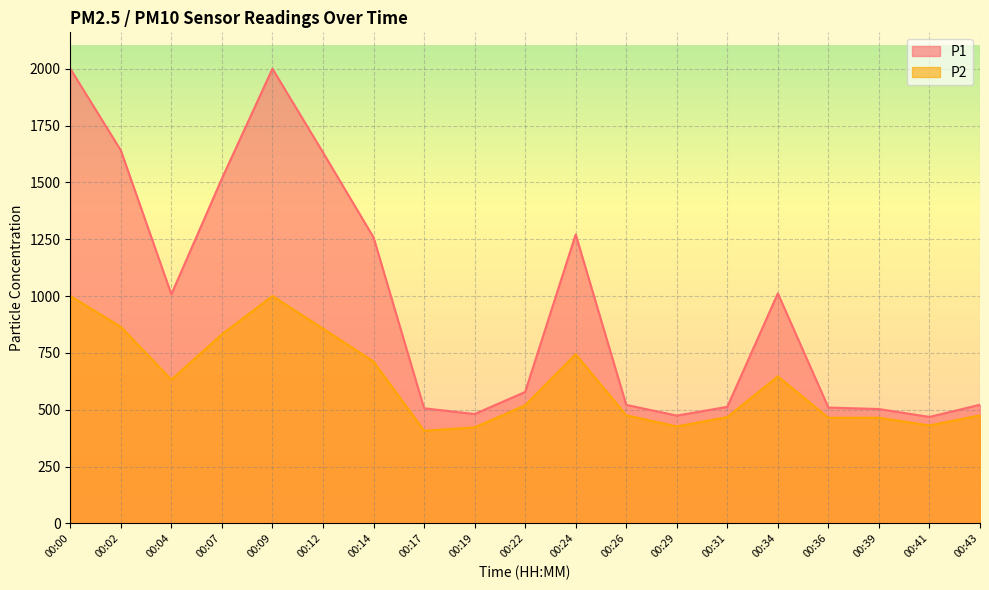

What is the difference between the maximum and second lowest values in the P2 series?

577.7